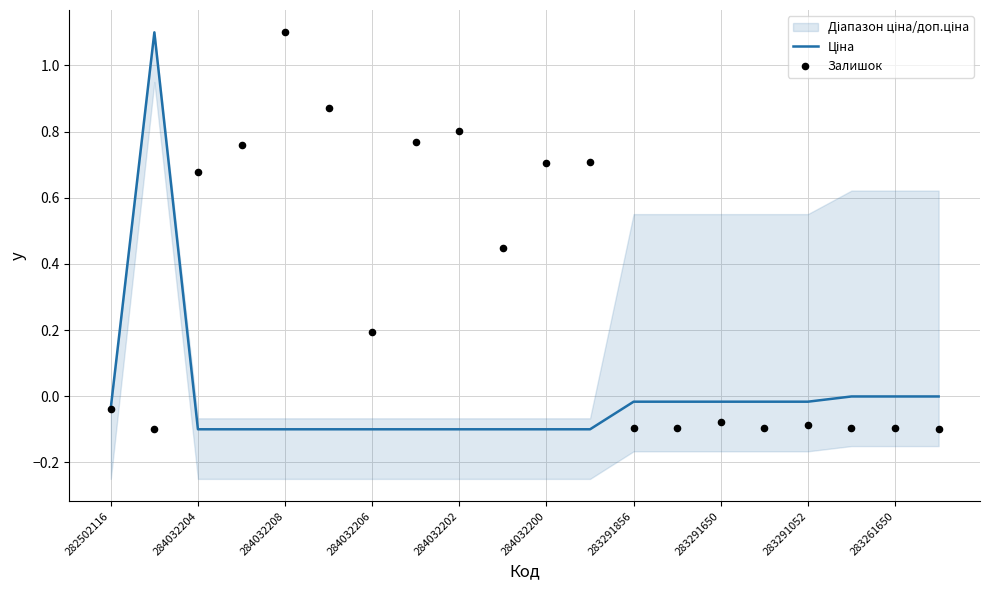

What are all the series names shown in the legend?

Ціна, Залишок